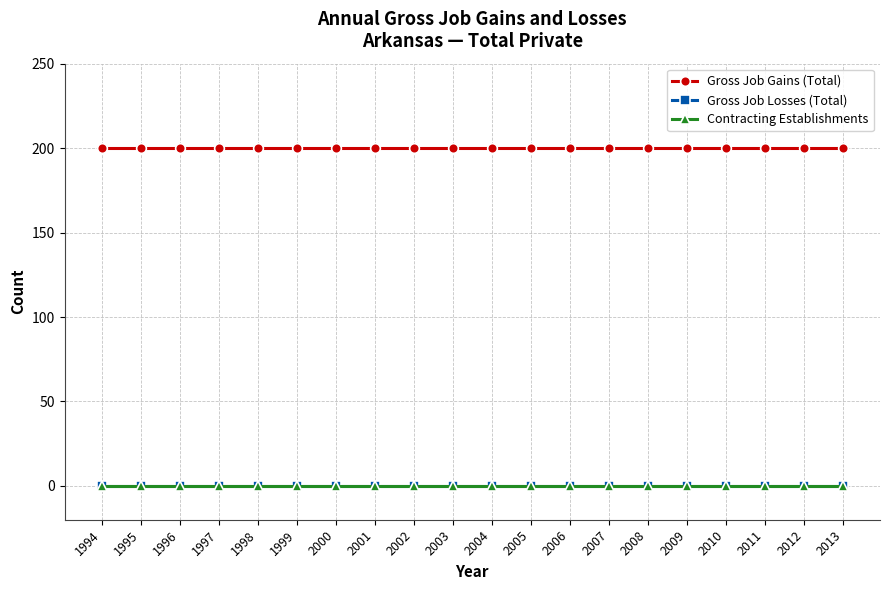

What is the sum of the Gross Job Gains (Total) values at 1994 and 2009?

400